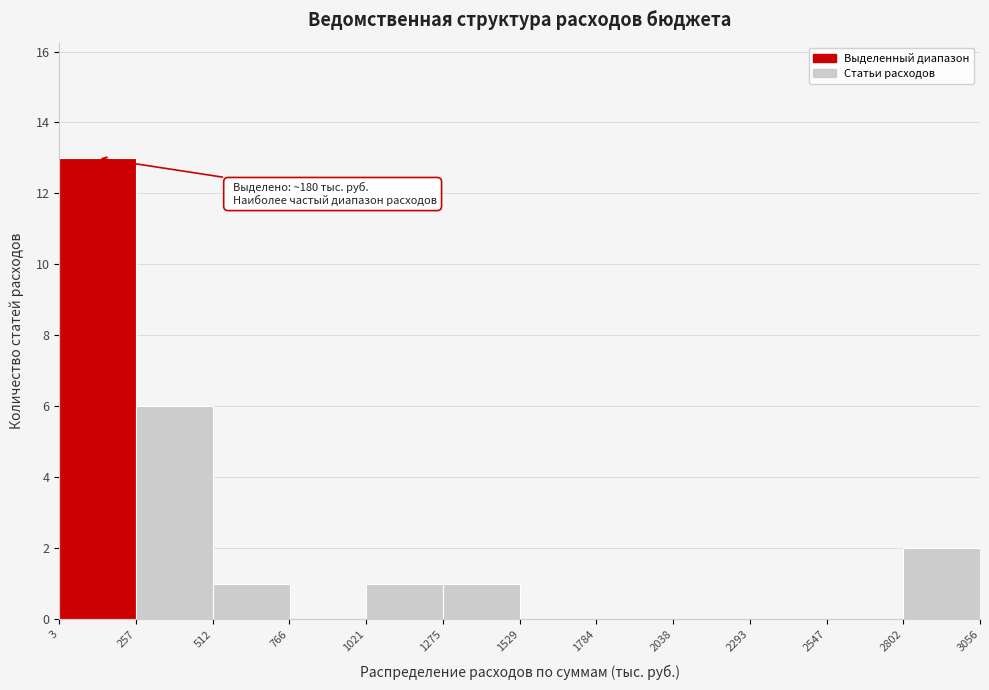

Over which range of the x-axis is the bar tallest?

3 to 257